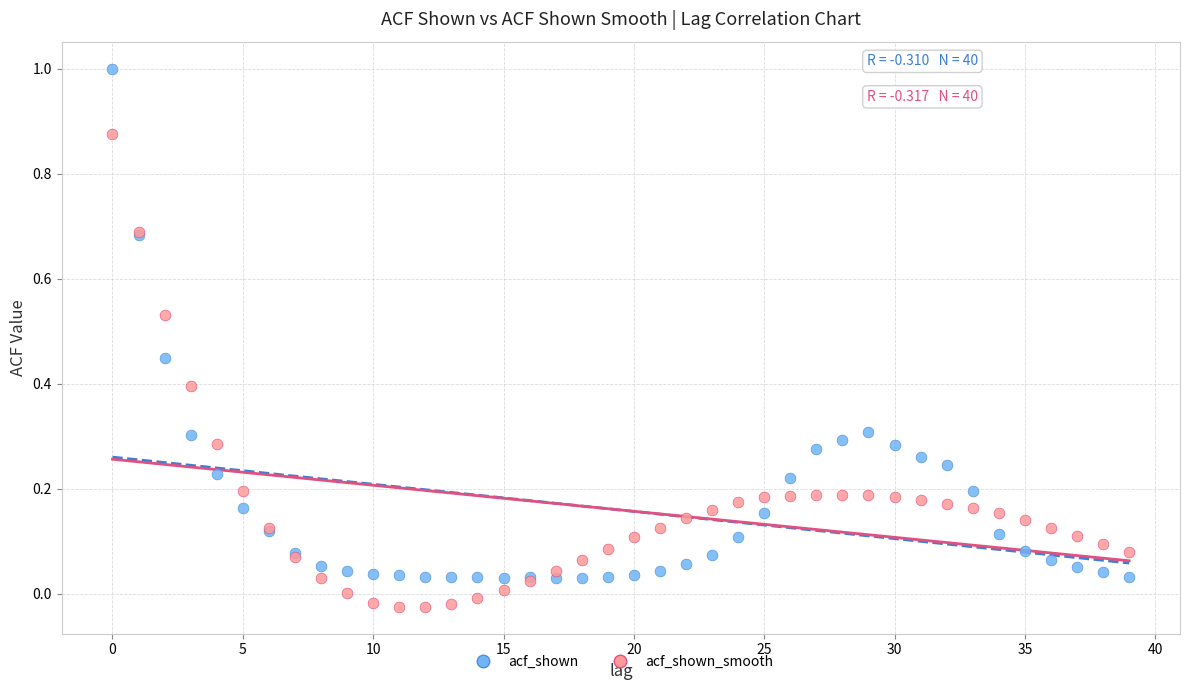

Which series contains the lowest Y value?

acf_shown_smooth